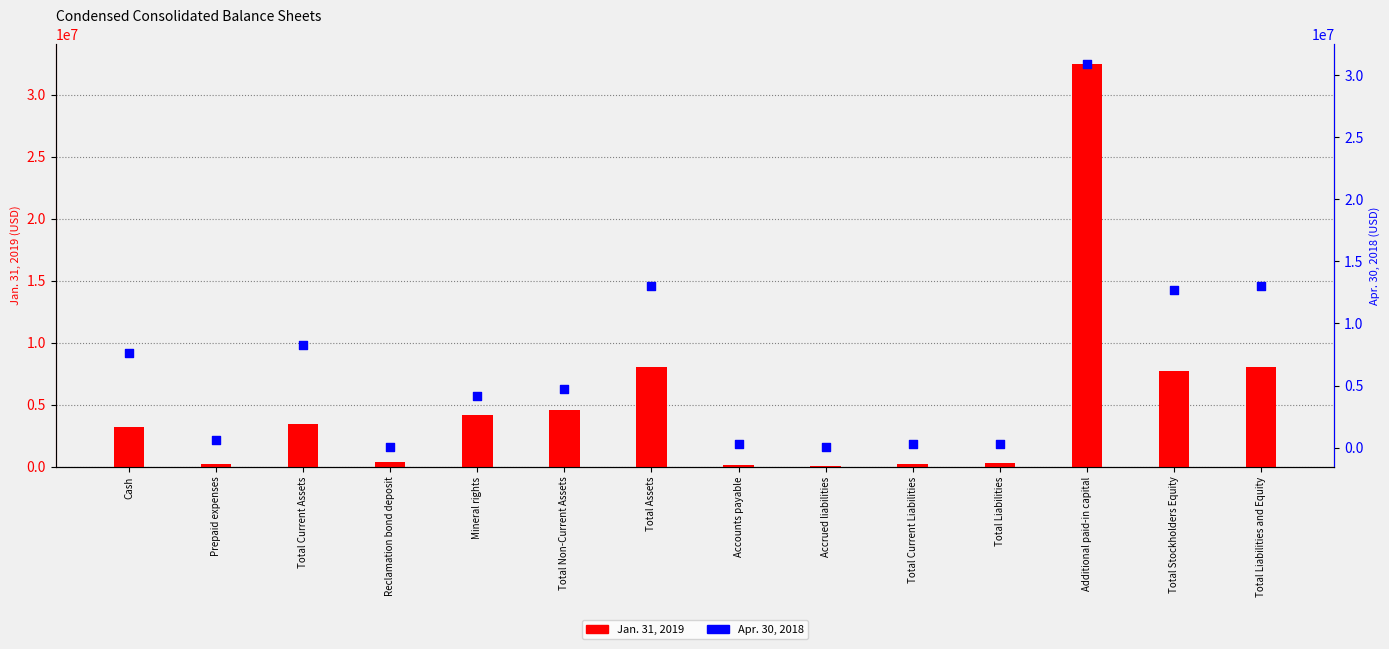

Is the value of Jan. 31, 2019 at Prepaid expenses greater than the value of Apr. 30, 2018 at Prepaid expenses?

No